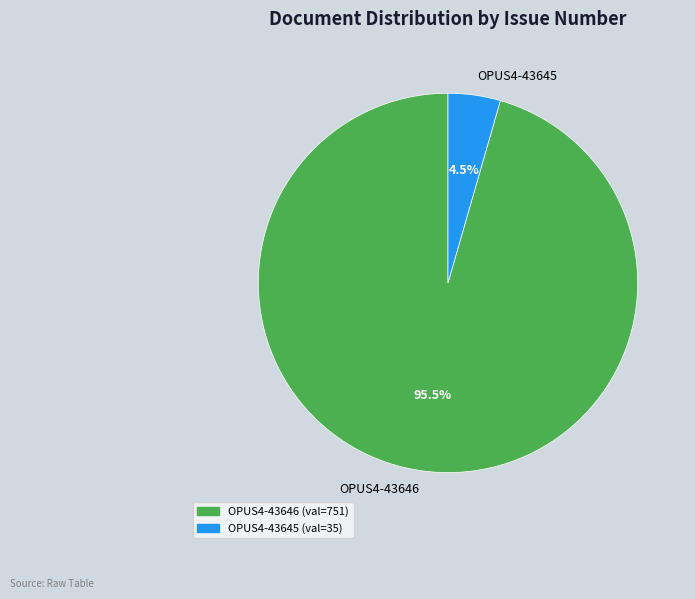

Does any single category account for the majority?

Yes